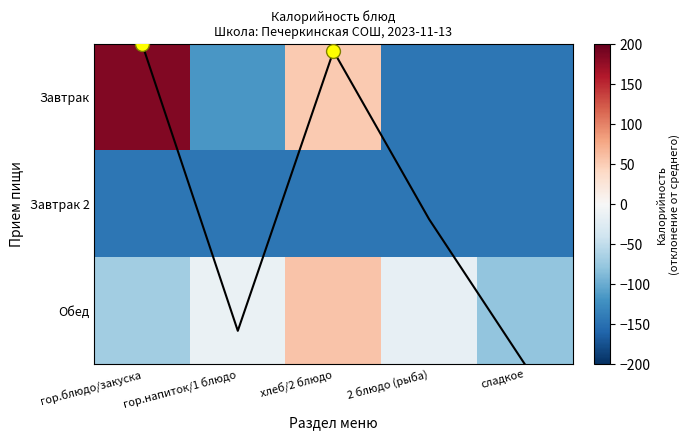

Which series has the largest total across all categories?

Обед